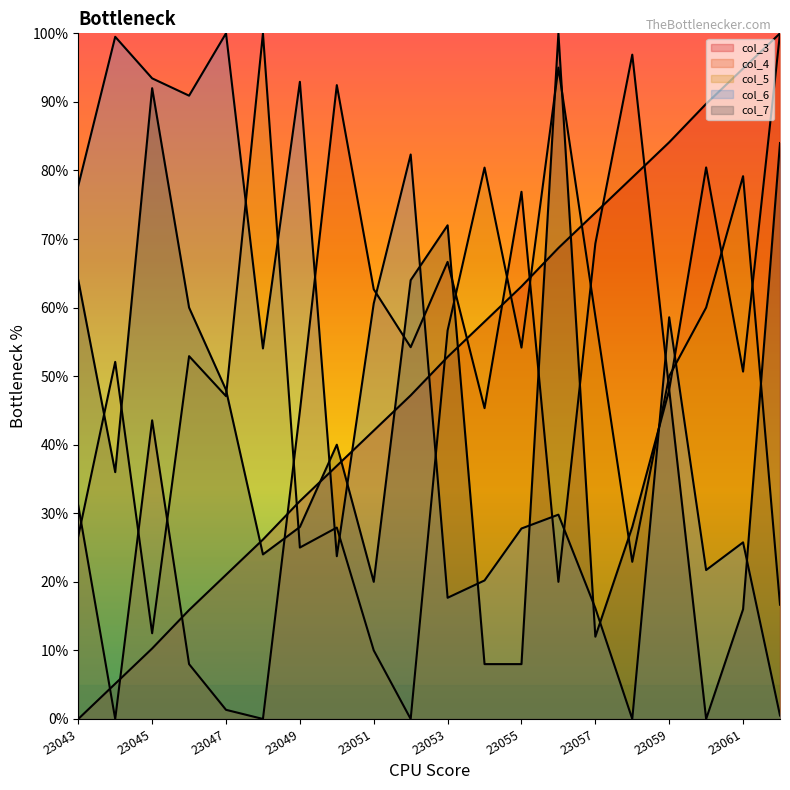

Read the col_5 value at 23061.

79.2